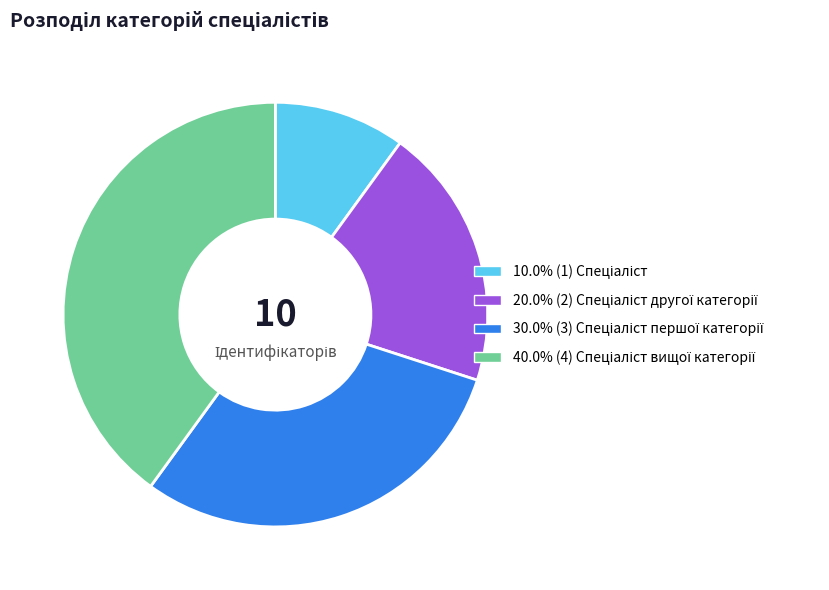

Is there a majority slice in this chart?

No